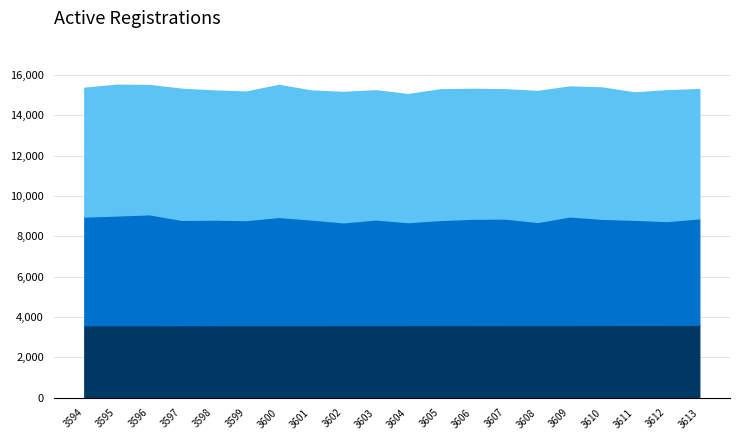

True or false: Max Histogram has a value of 10907 at 3602.

False